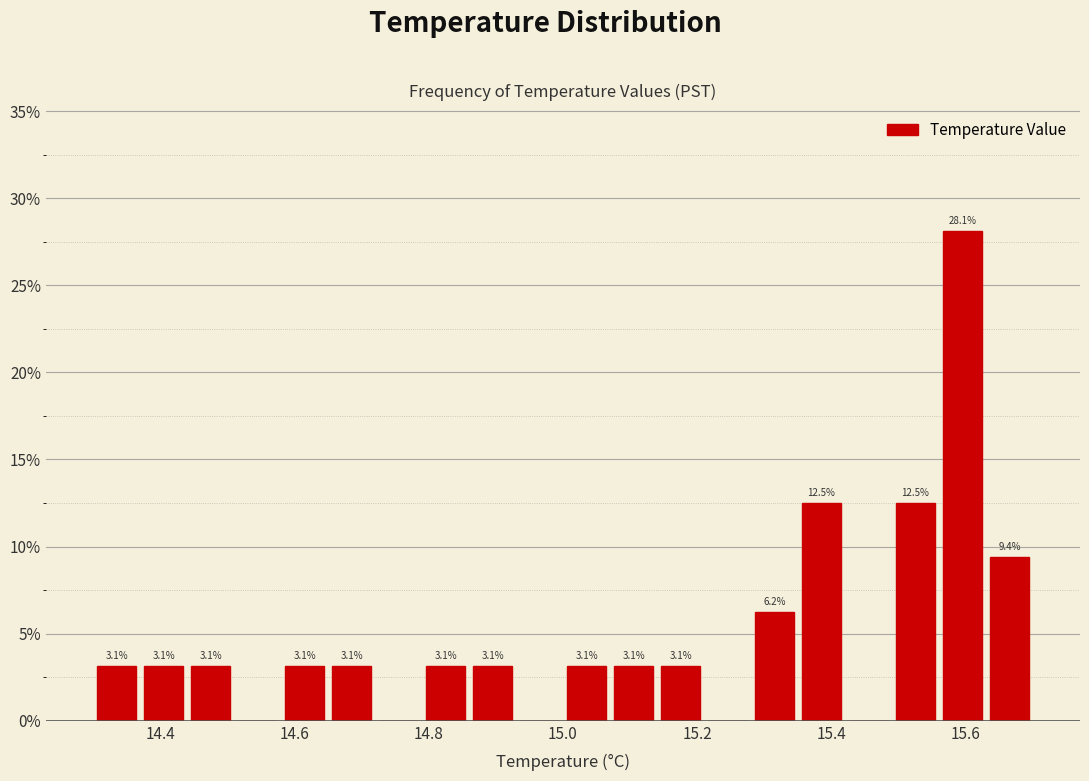

Around what value on the x-axis is the tallest bar? Give the approximate position of its centre, as read against the axis.

15.60